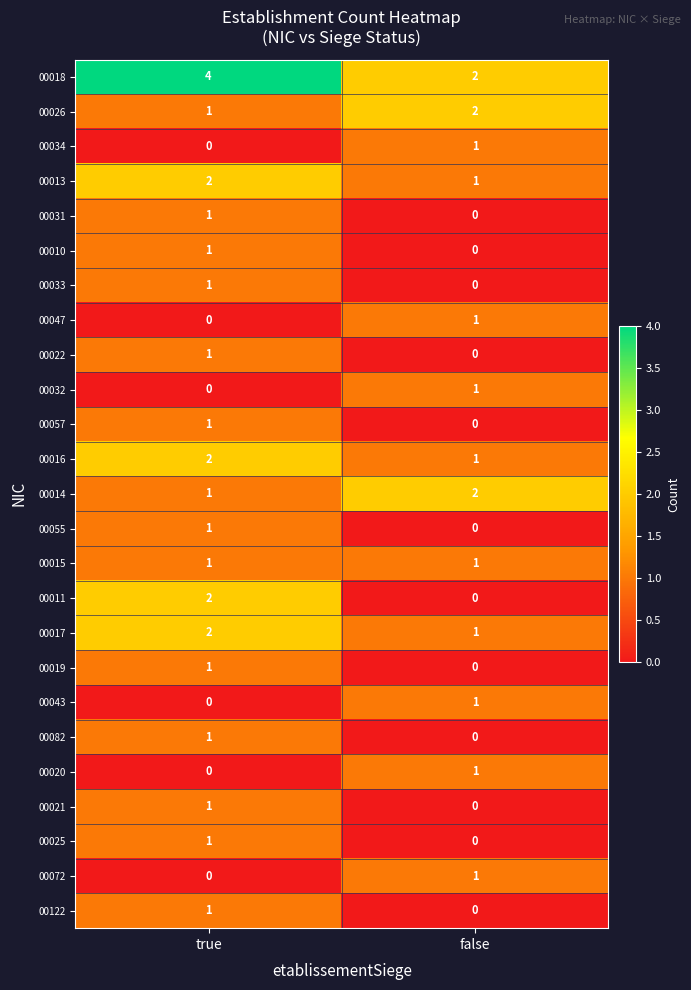

At which label does 00082 reach its peak?

true